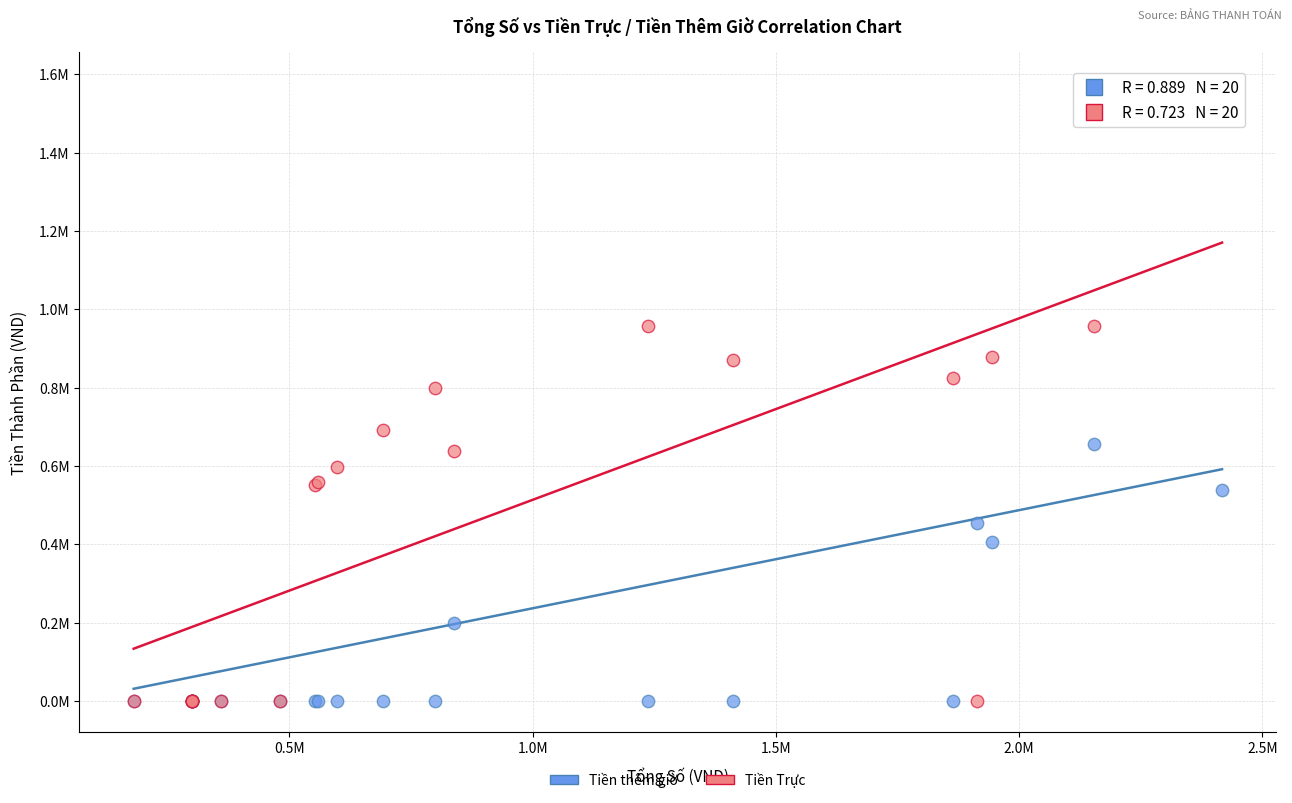

What are all the series names shown in the legend?

Tiền thêm giờ, Tiền Trực